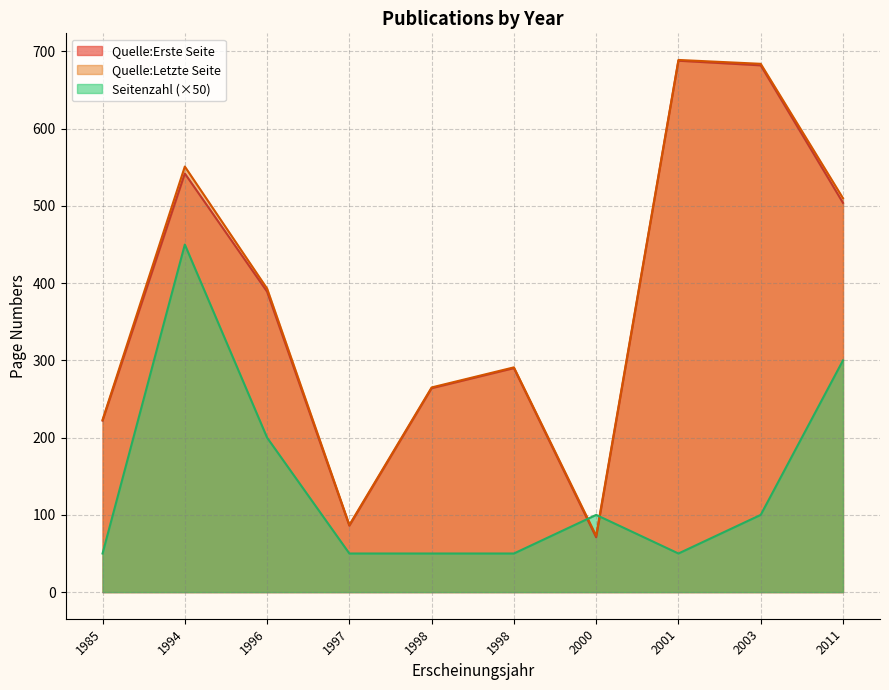

At which category does the chart reach its peak across all series?

2001